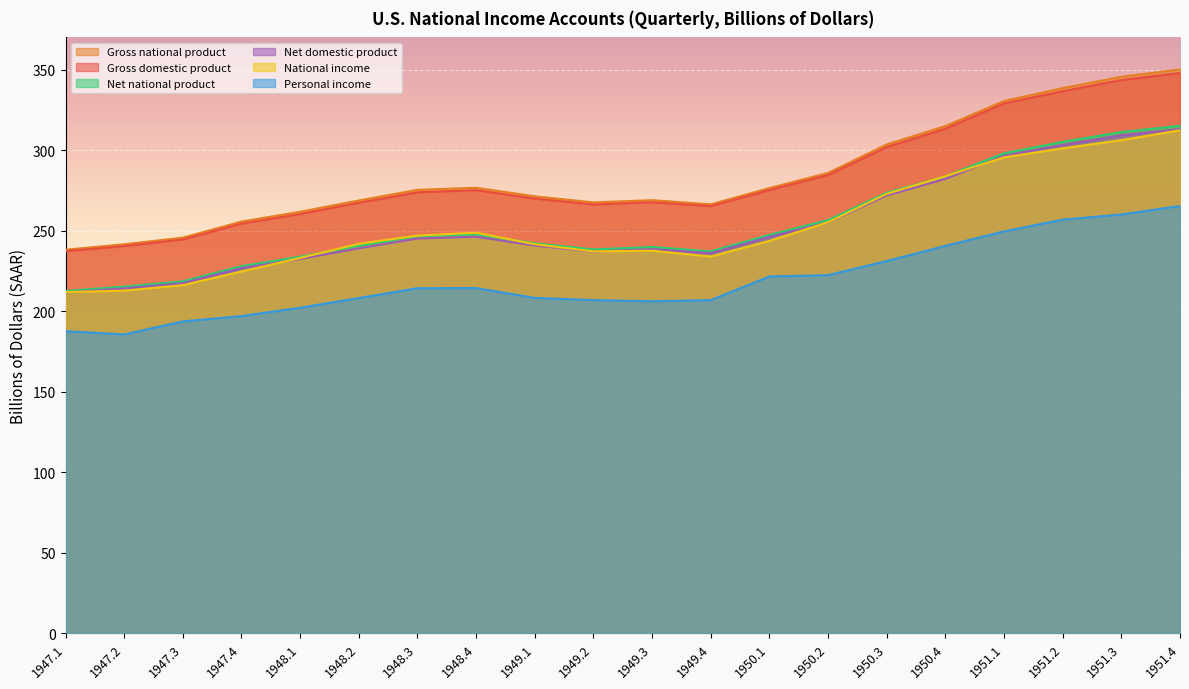

Which series has the largest range (max minus min)?

Gross national product